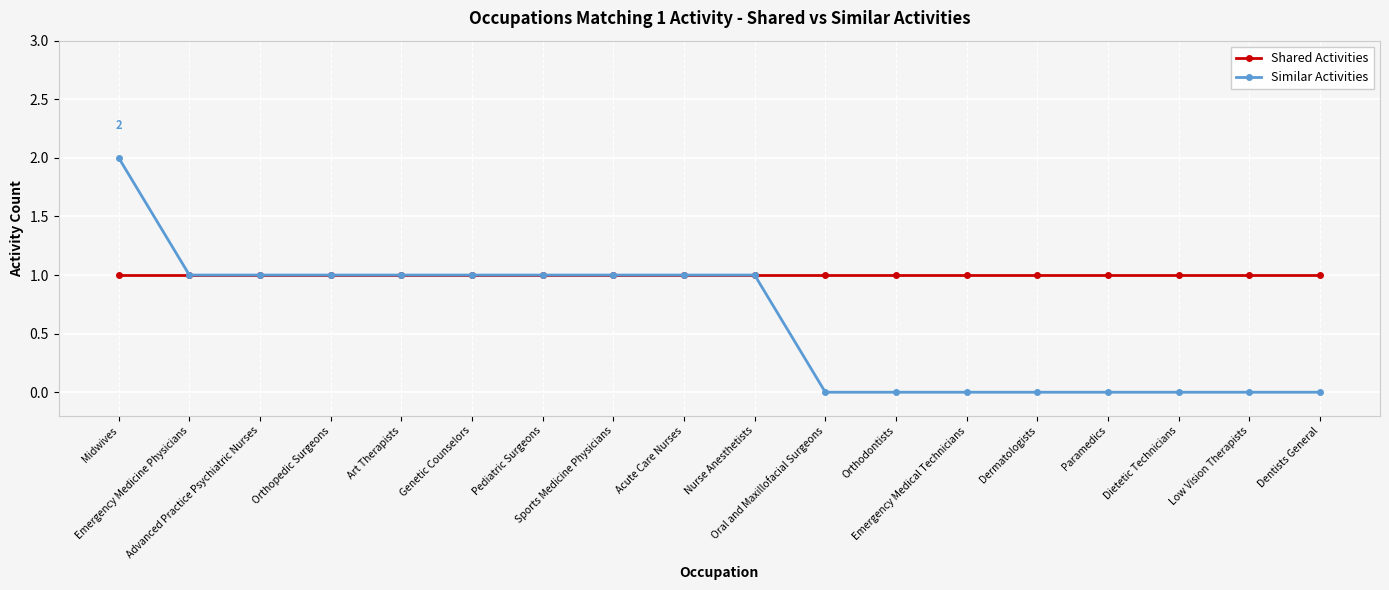

What is the value of the Shared Activities point at the 18th from the left?

1